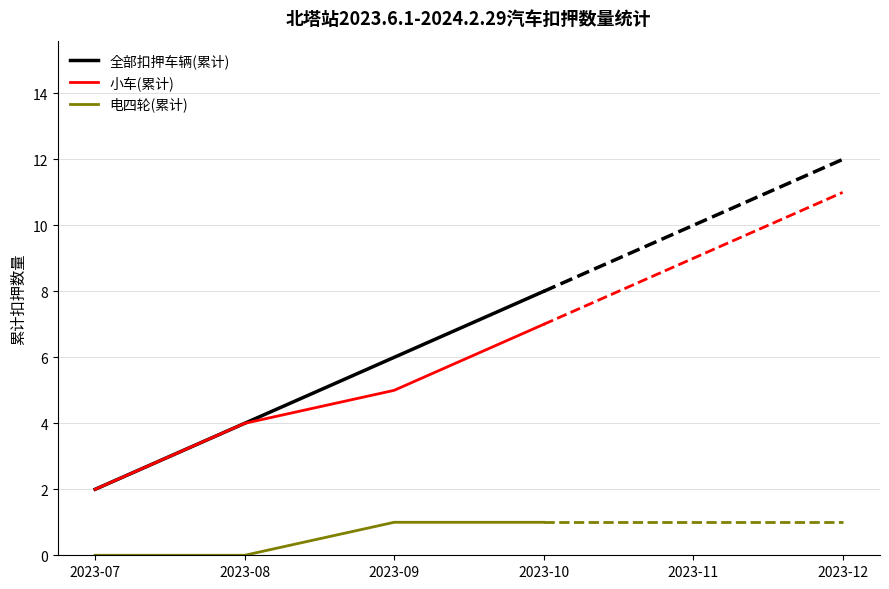

What is the sum of the 小车(累计) values at 2023-07 and 2023-09?

7